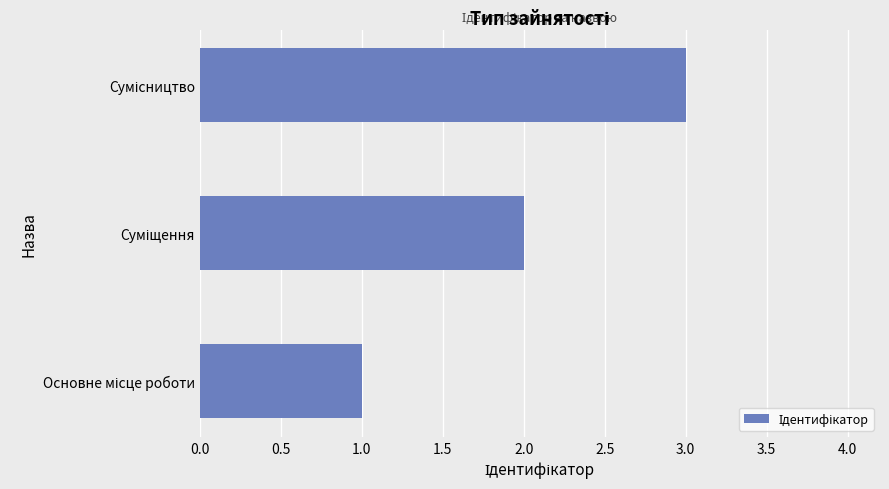

What is the maximum value shown in the chart?

3